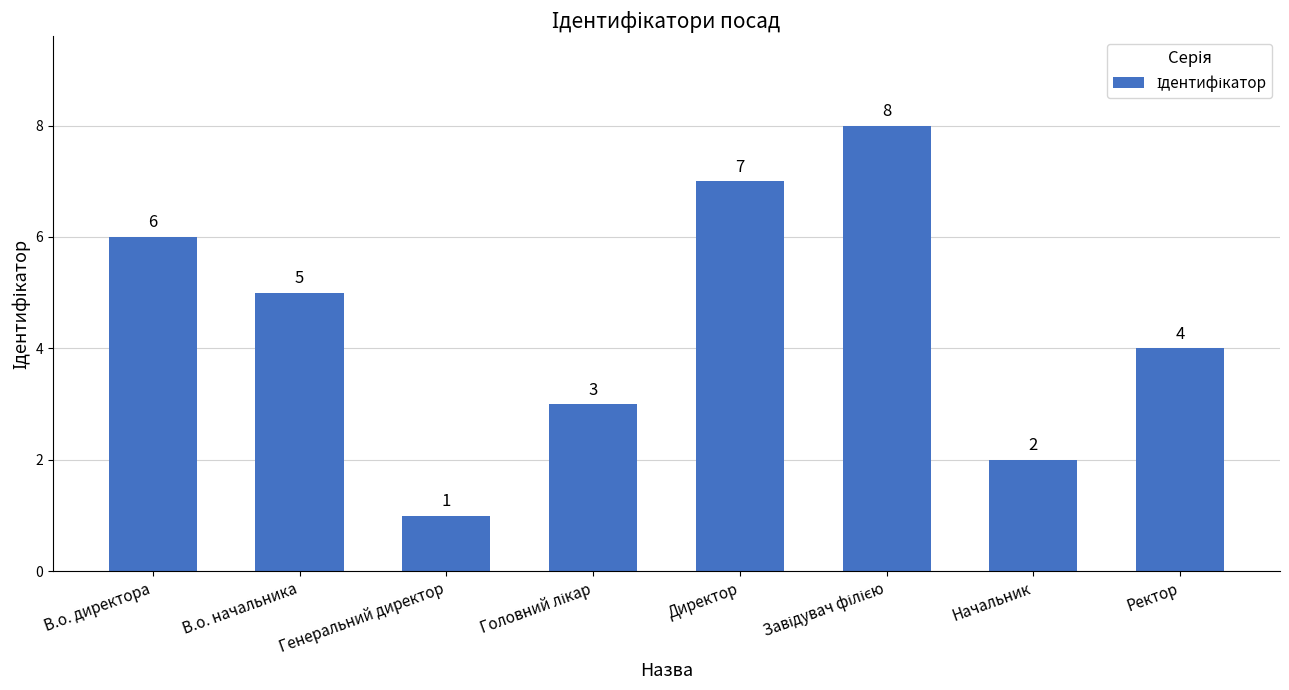

Approximately how many times larger is the value at Директор compared to Начальник?

3.5